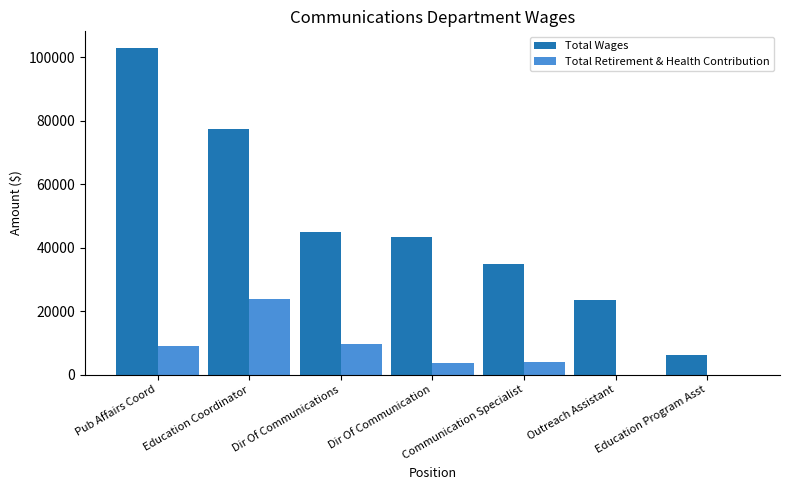

Is the value of Total Wages at Dir Of Communications greater than the value of Total Retirement & Health Contribution at Education Program Asst?

Yes